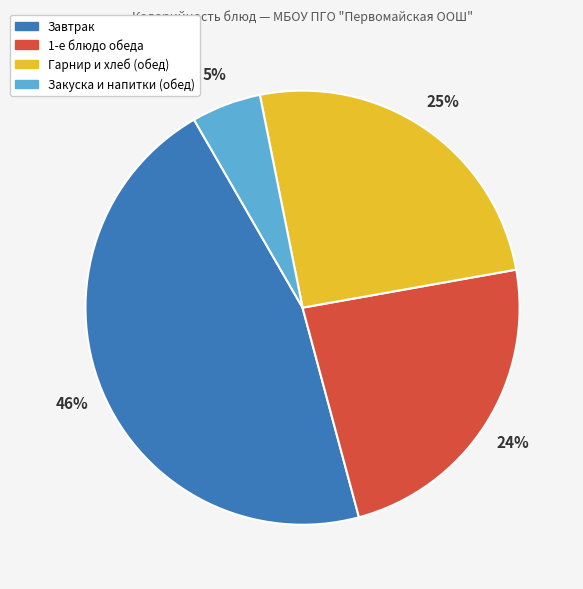

What percentage is the Завтрак slice, to the nearest percent?

46%